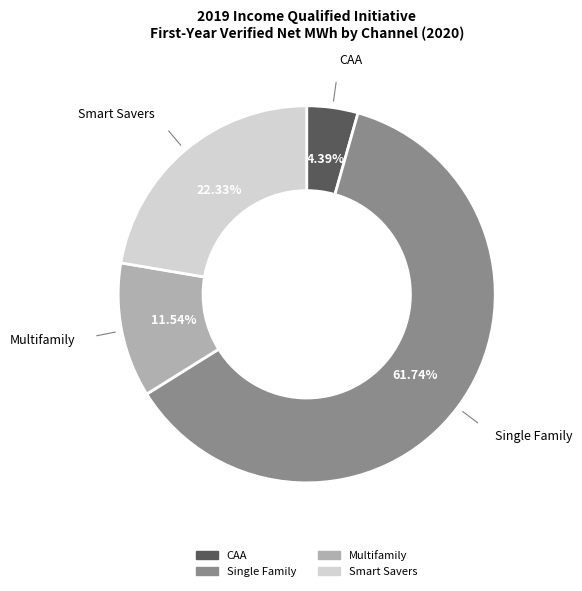

What percentage is NOT represented by Multifamily?

88.5%